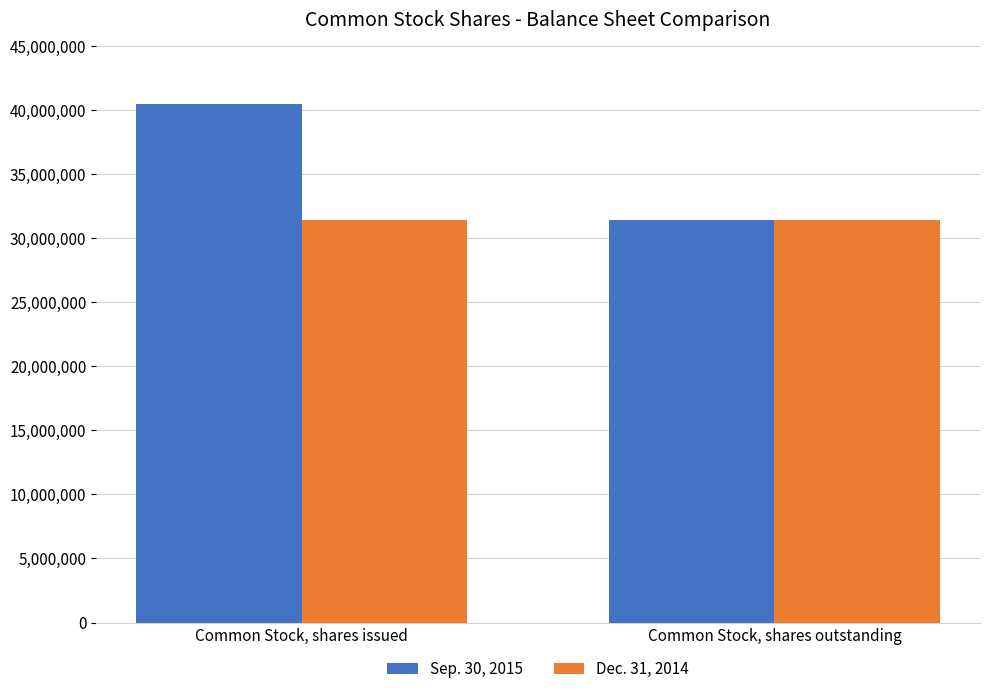

Which series has the widest spread of values?

Sep. 30, 2015